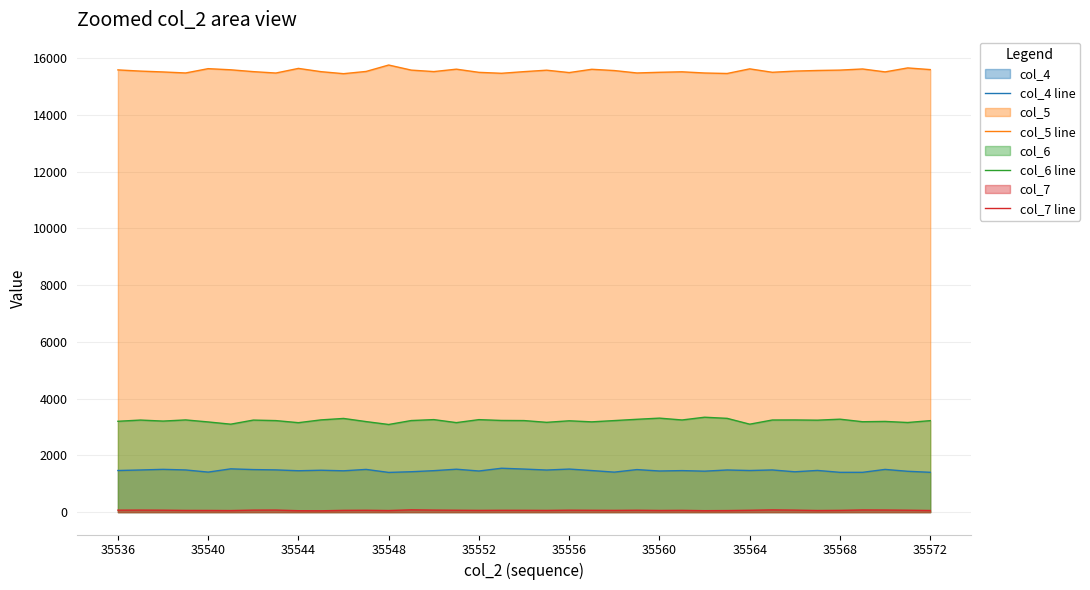

How many lines are shown in the chart?

4